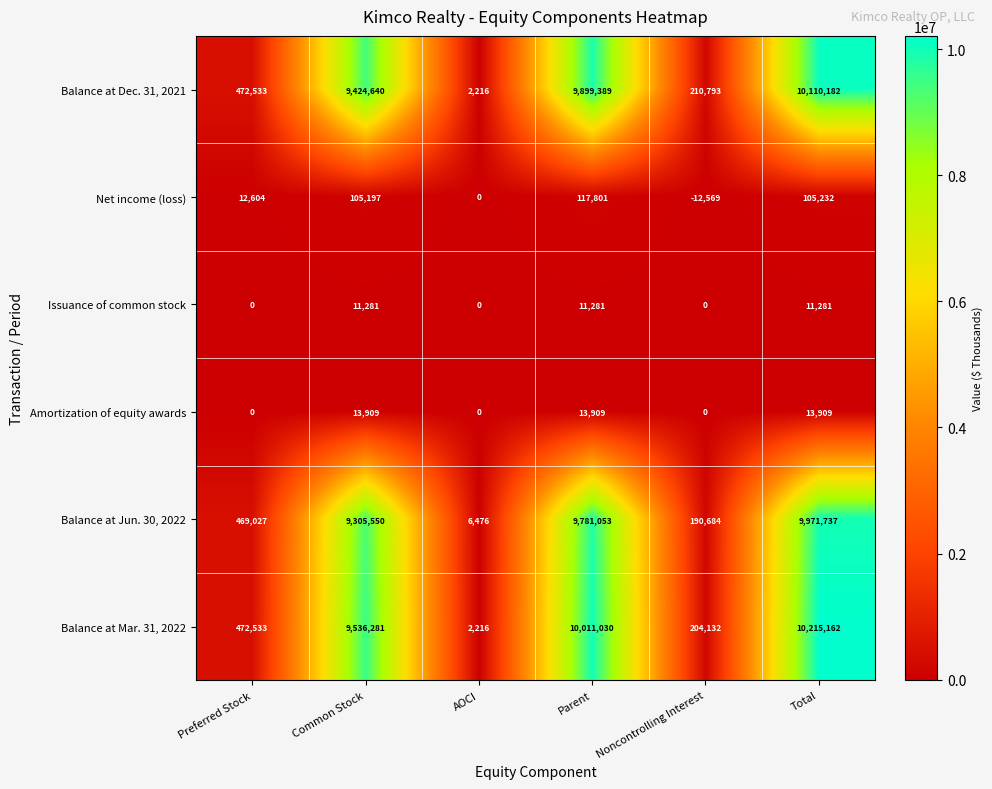

Count the number of categories in the chart.

6